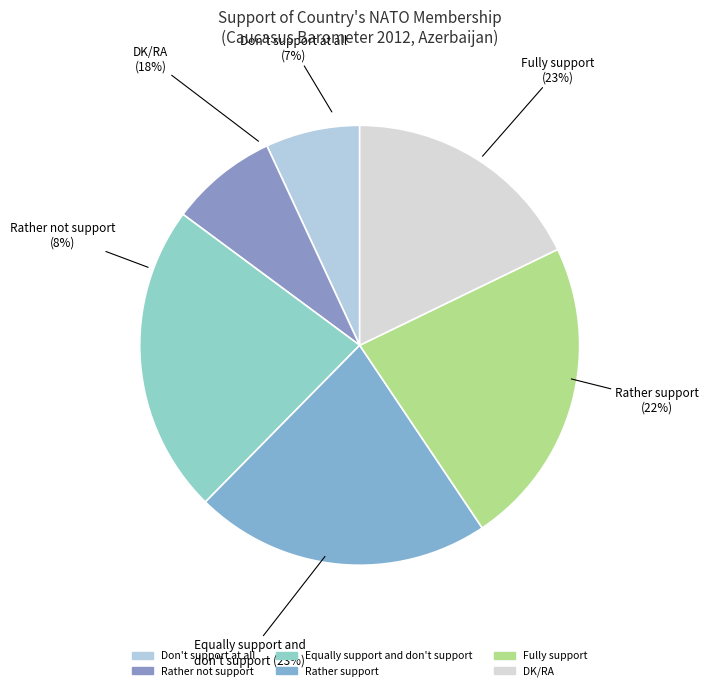

What is the ratio of the value at Rather not support to the value at Don't support at all?

1.1